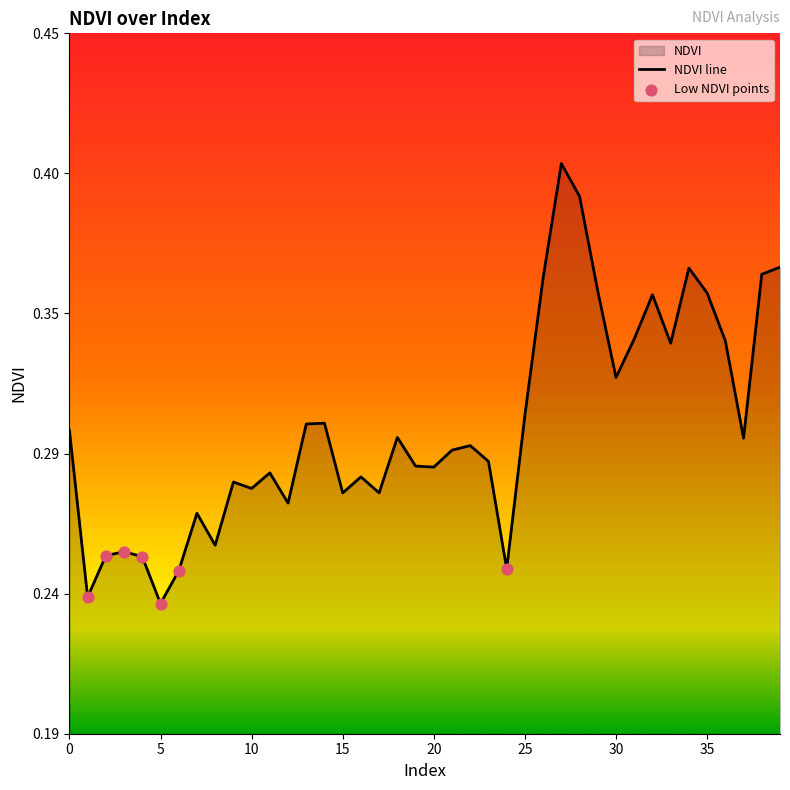

Between 1 and 27, which is larger?

27